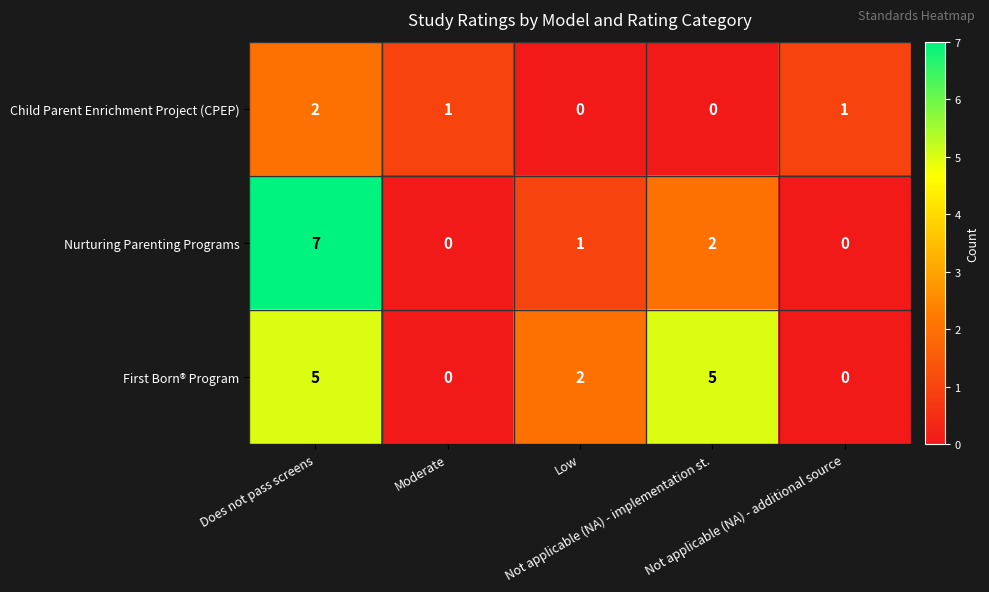

Rank the series by their maximum value, from lowest to highest.

Child Parent Enrichment Project (CPEP), First Born® Program, Nurturing Parenting Programs